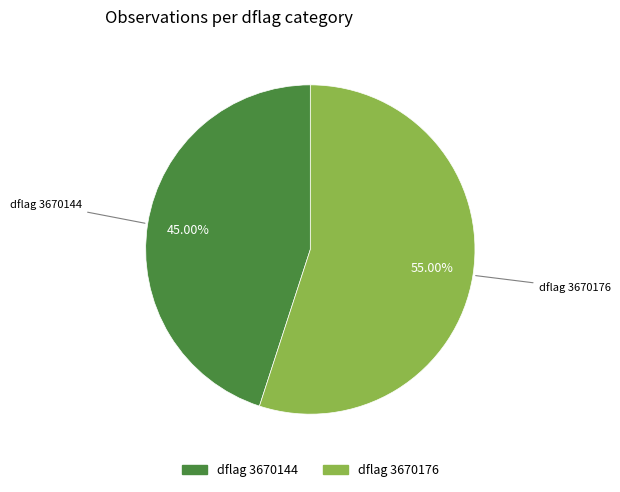

Is there a majority slice in this chart?

Yes